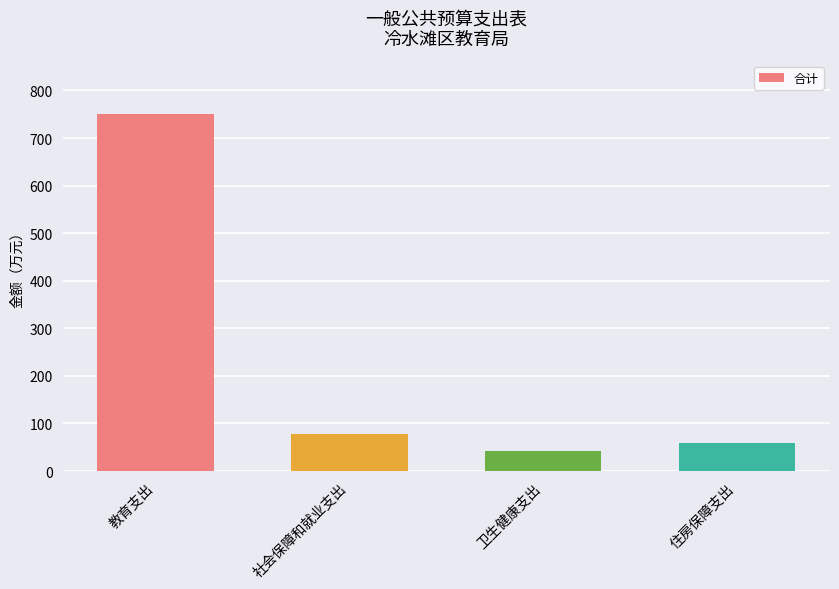

List the labels in order of value, smallest first.

卫生健康支出, 住房保障支出, 社会保障和就业支出, 教育支出